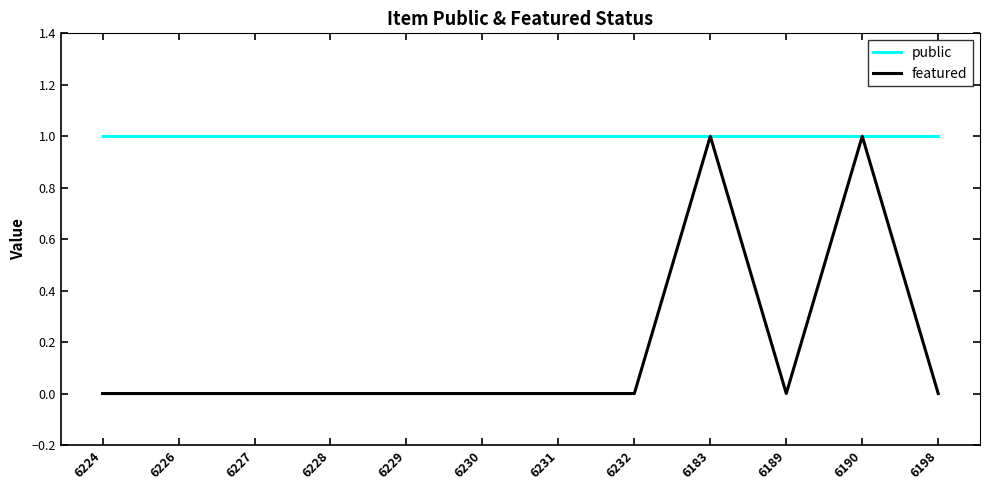

True or false: featured has a value of 0 at 6232.

True